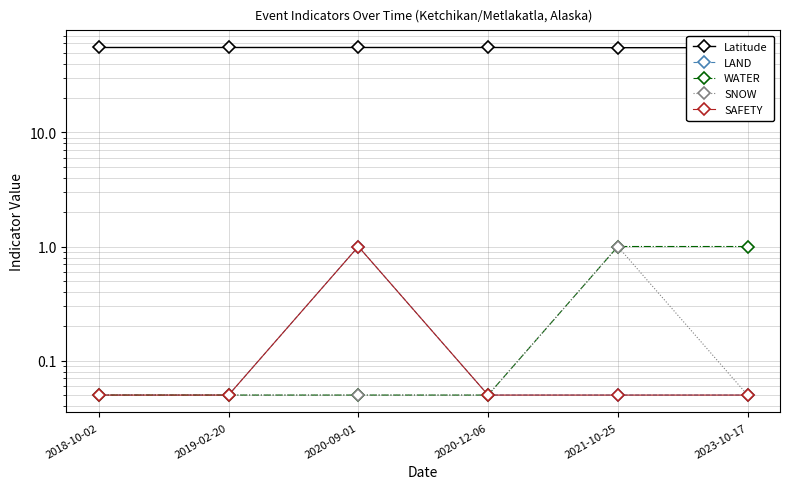

What is the total value across all series at 2021-10-25?

57.2